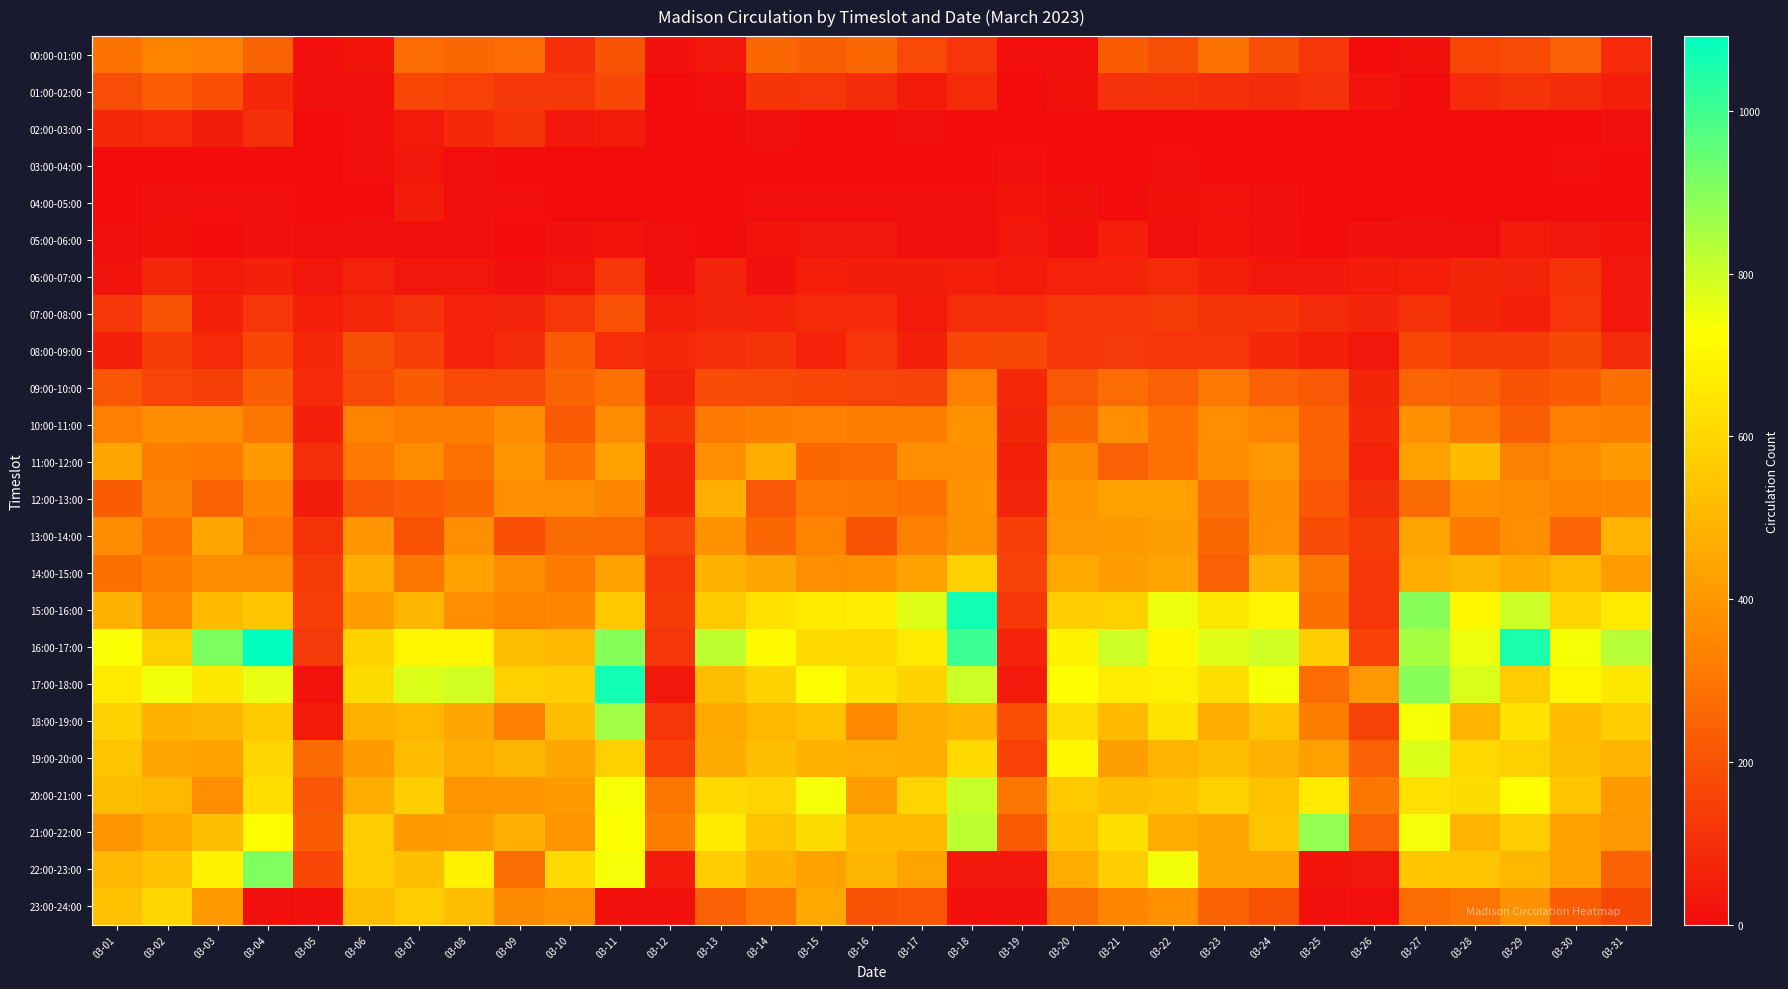

Which series has the widest spread of values?

17:00-18:00